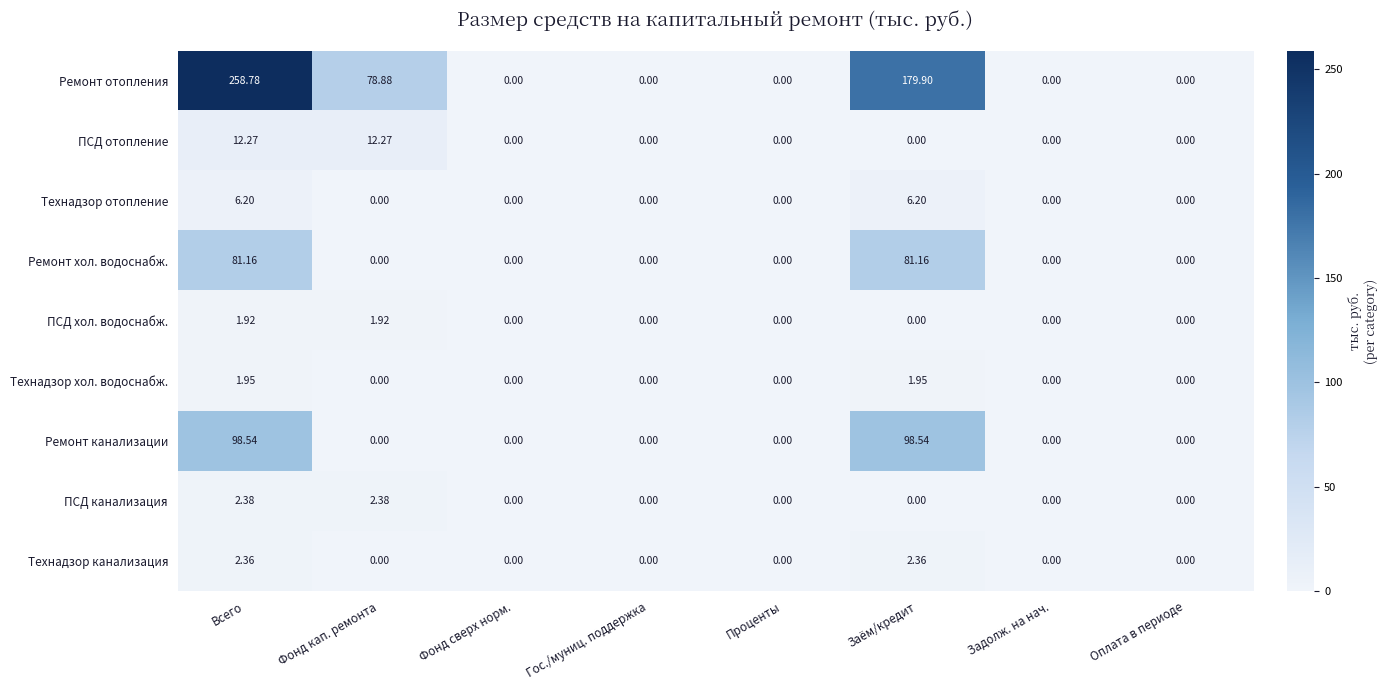

List the series in order of their peak value, highest first.

Ремонт отопления, Ремонт канализации, Ремонт хол. водоснабж., ПСД отопление, Технадзор отопление, ПСД канализация, Технадзор канализация, Технадзор хол. водоснабж., ПСД хол. водоснабж.